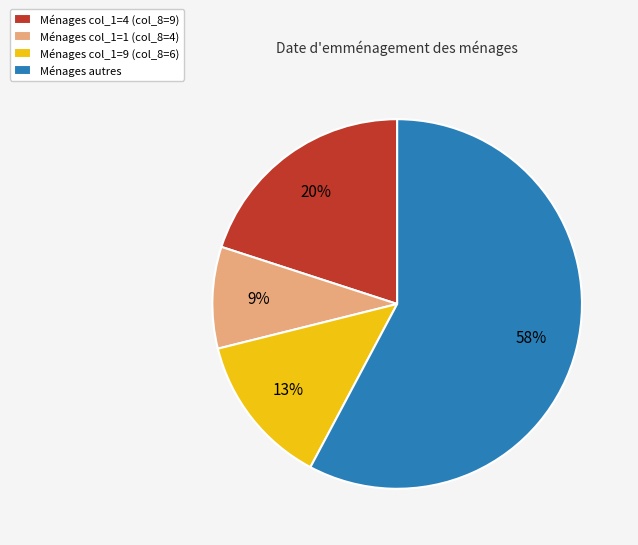

Is there a majority slice in this chart?

Yes